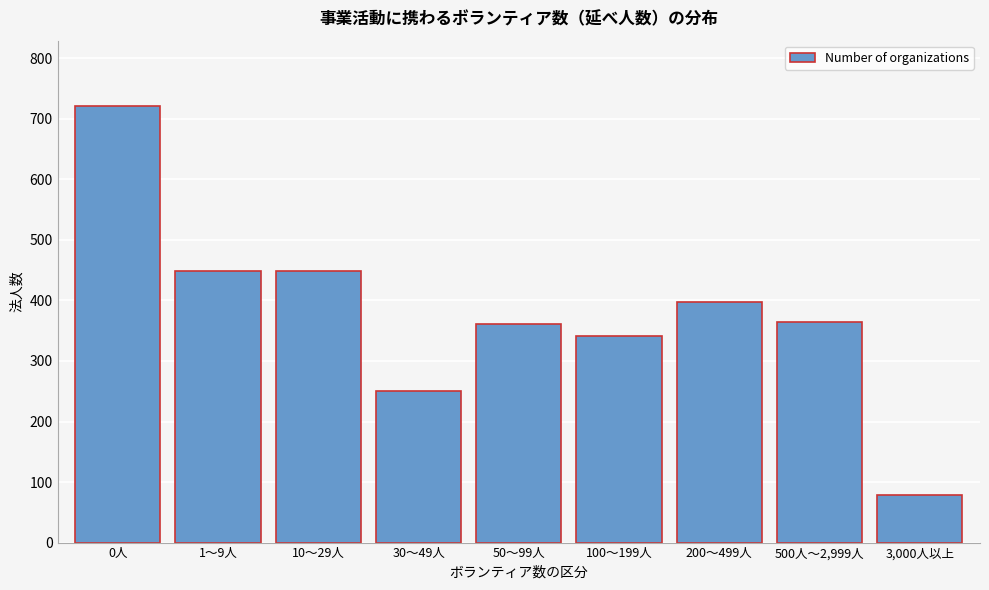

What is the greatest value displayed?

721